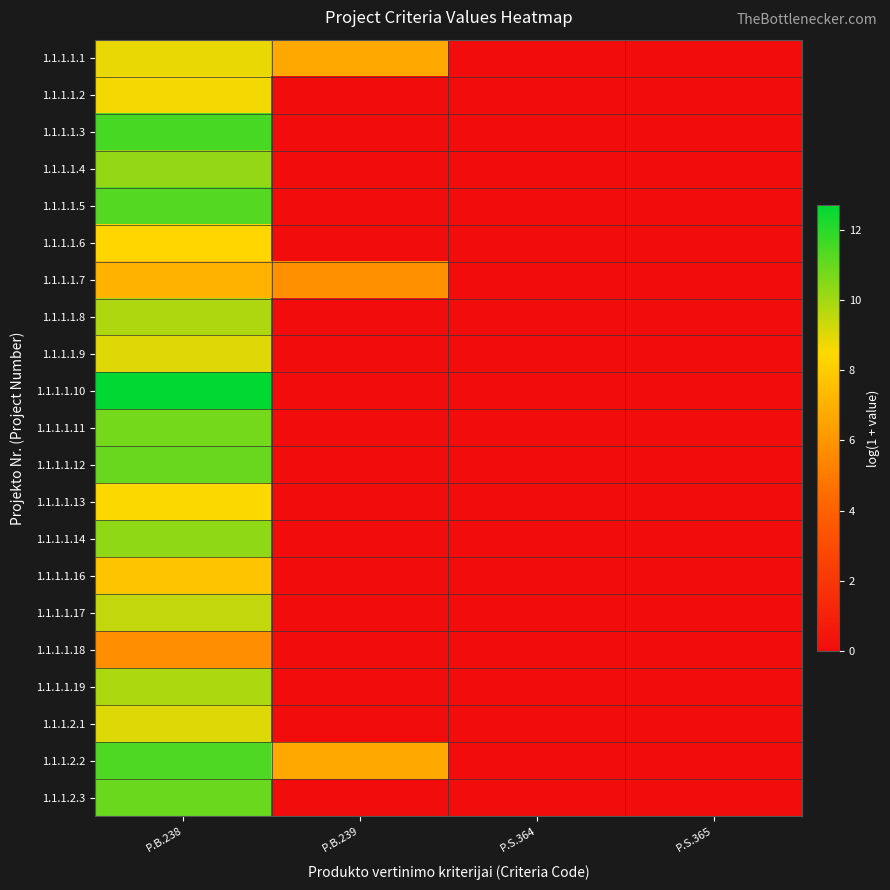

Between P.B.239 and P.S.365, which series saw the biggest shift?

1.1.1.1.1